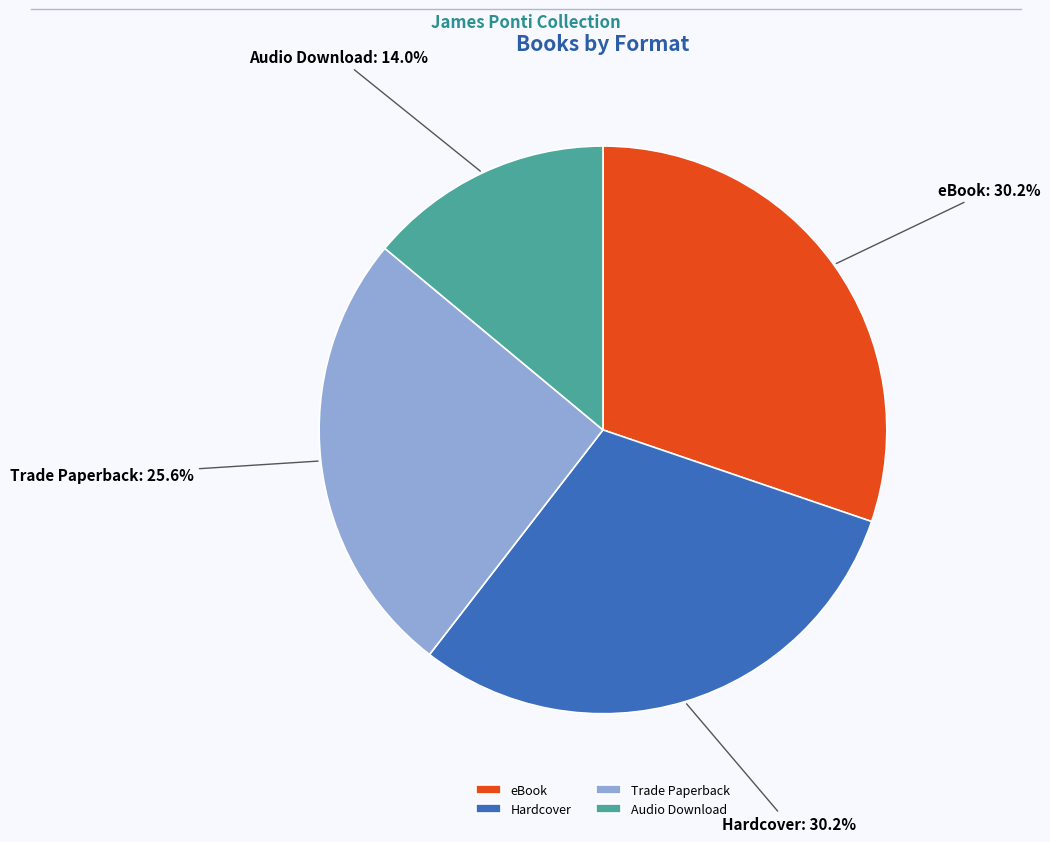

Is there any slice that represents more than half of the pie?

No